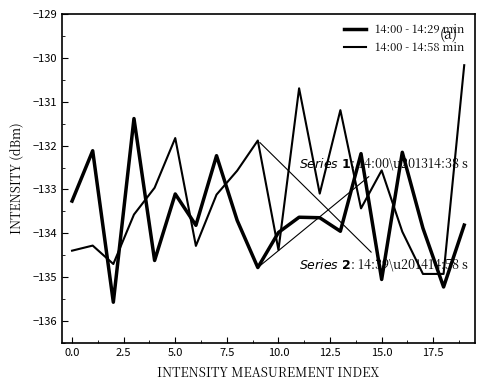

How many values in the 14:00 - 14:58 min series exceed -133?

8